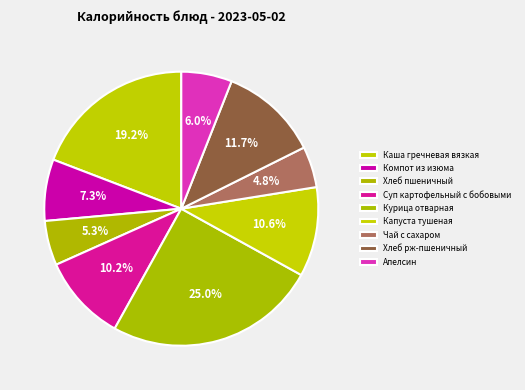

How many segments does this pie chart have?

9